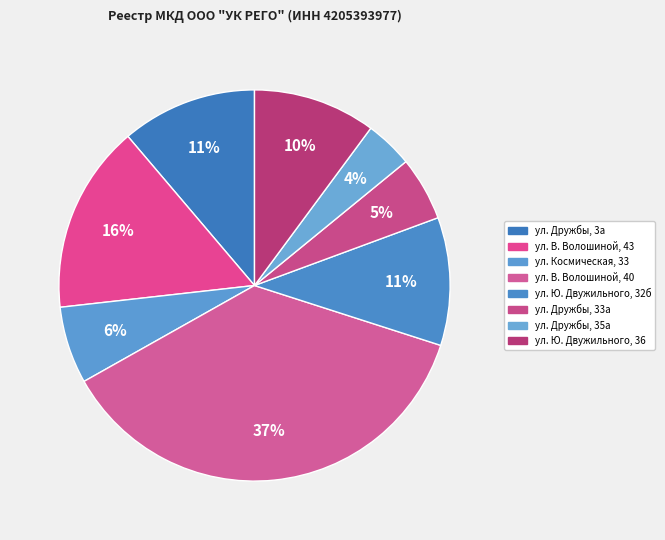

Which has a higher value, ул. Дружбы, 3а or ул. В. Волошиной, 40?

ул. В. Волошиной, 40